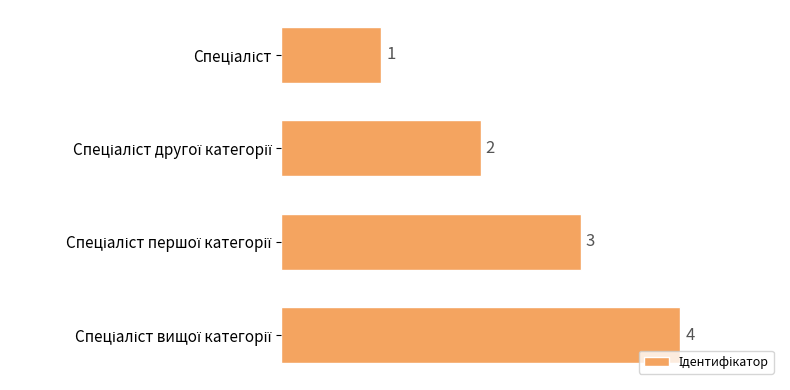

What is the value of the 1st bar from the top?

1